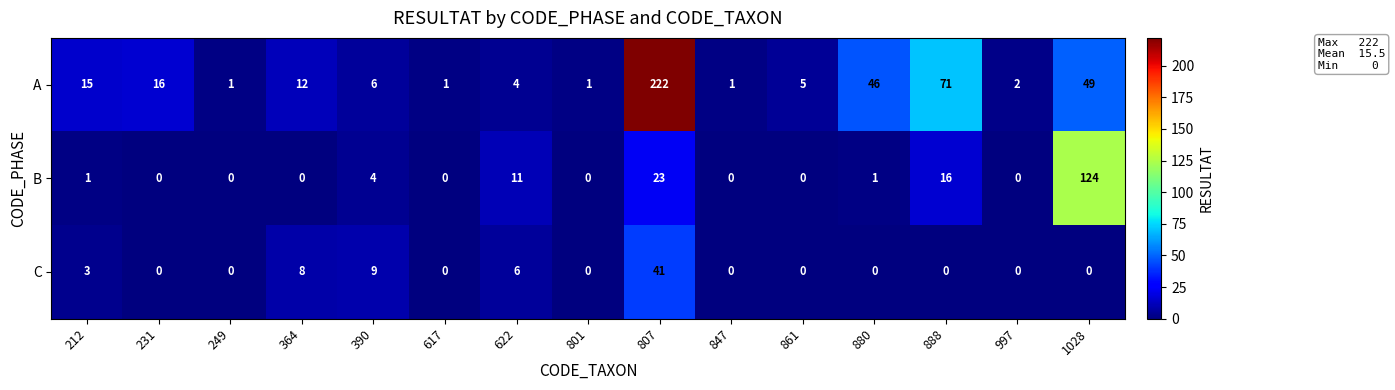

Rank the series by their maximum value, from lowest to highest.

C, B, A